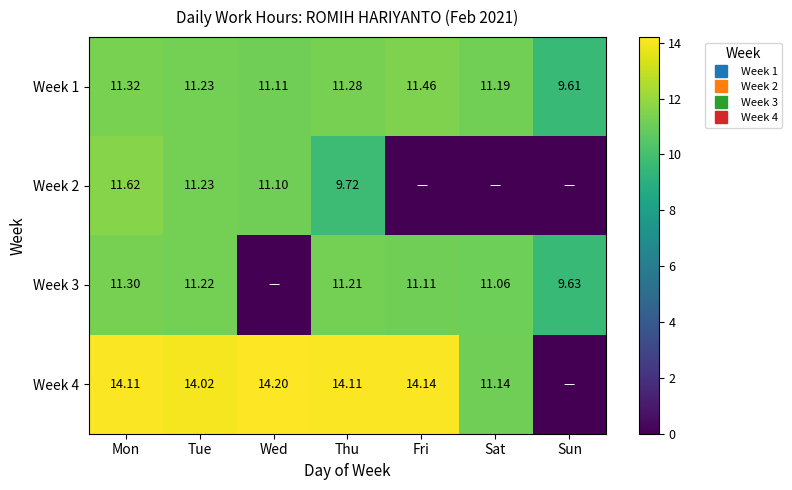

What is the difference between the second highest and second lowest values in the Week 2 series?

11.2